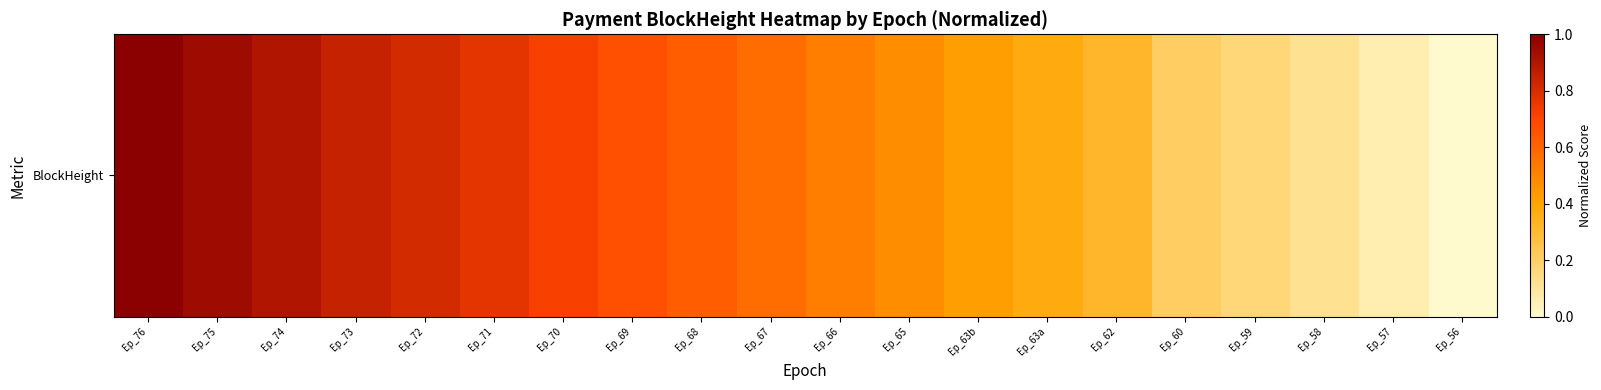

Where is the data nearest to the value 0?

Ep_56